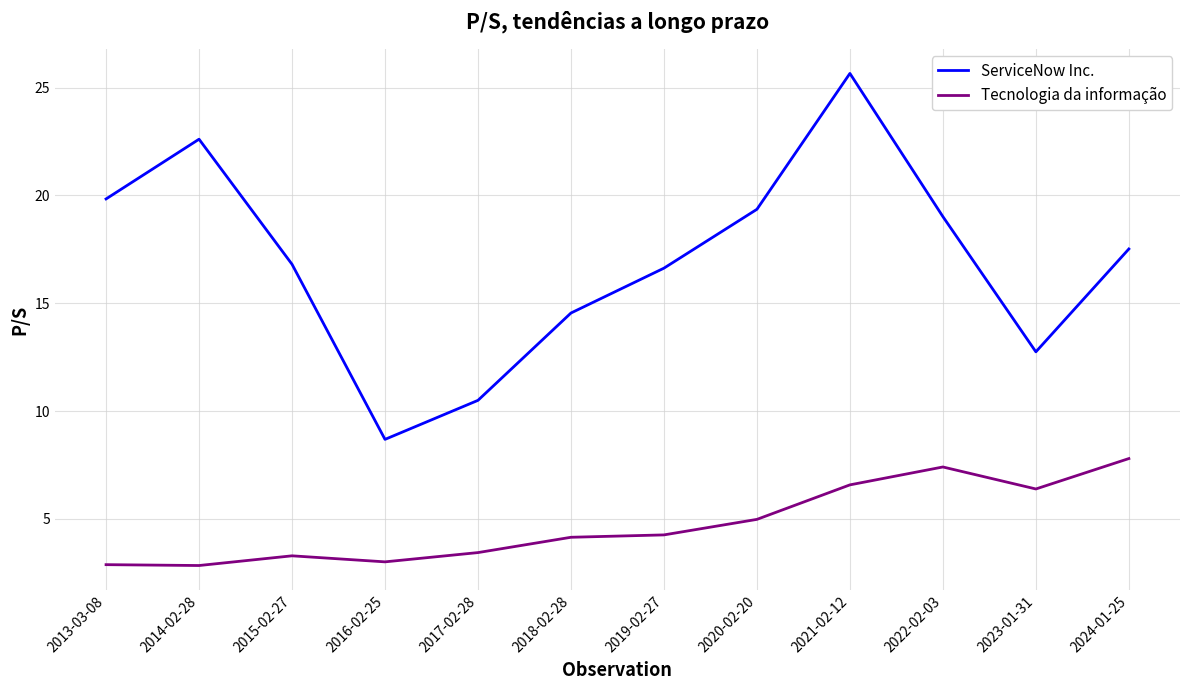

What position from the left is 2024-01-25?

12